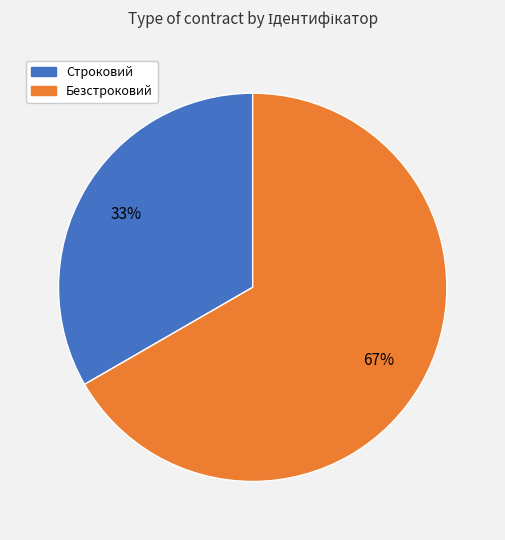

Between Строковий and Безстроковий, which is larger?

Безстроковий